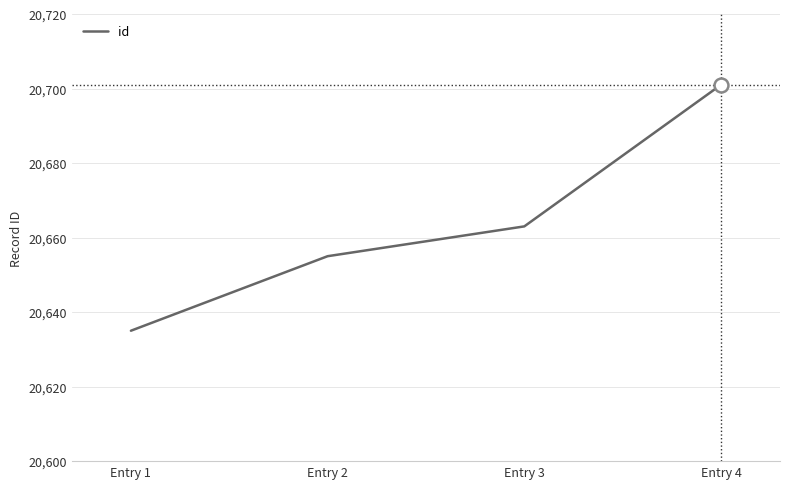

Which label corresponds to the smallest value in the chart?

Entry 1